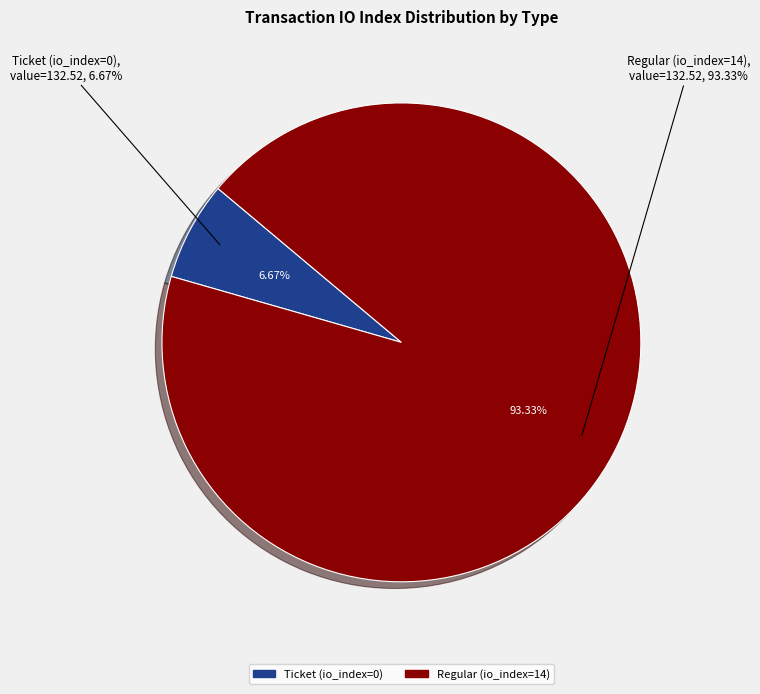

Rank the categories by value from lowest to highest.

Ticket (io_index=0), Regular (io_index=14)